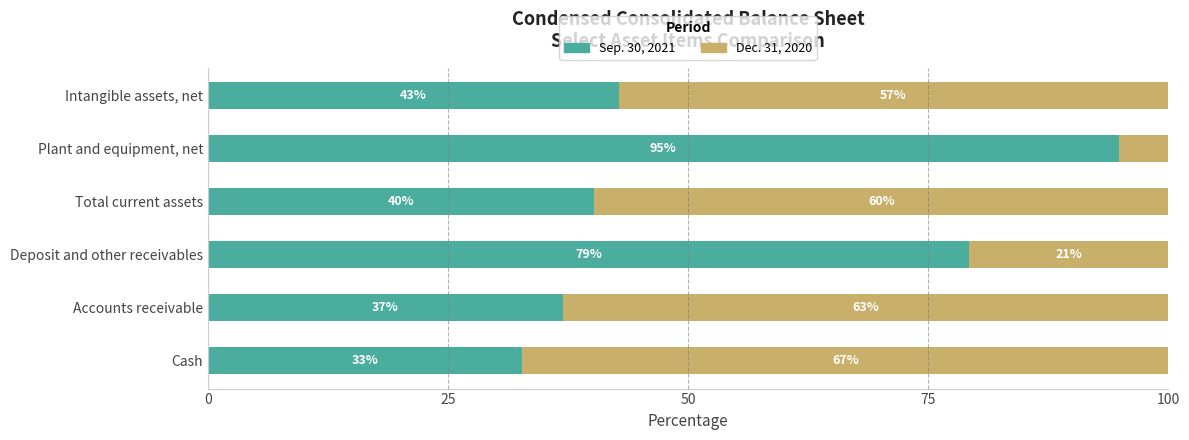

What value does the Sep. 30, 2021 series have at Deposit and other receivables?

79.2